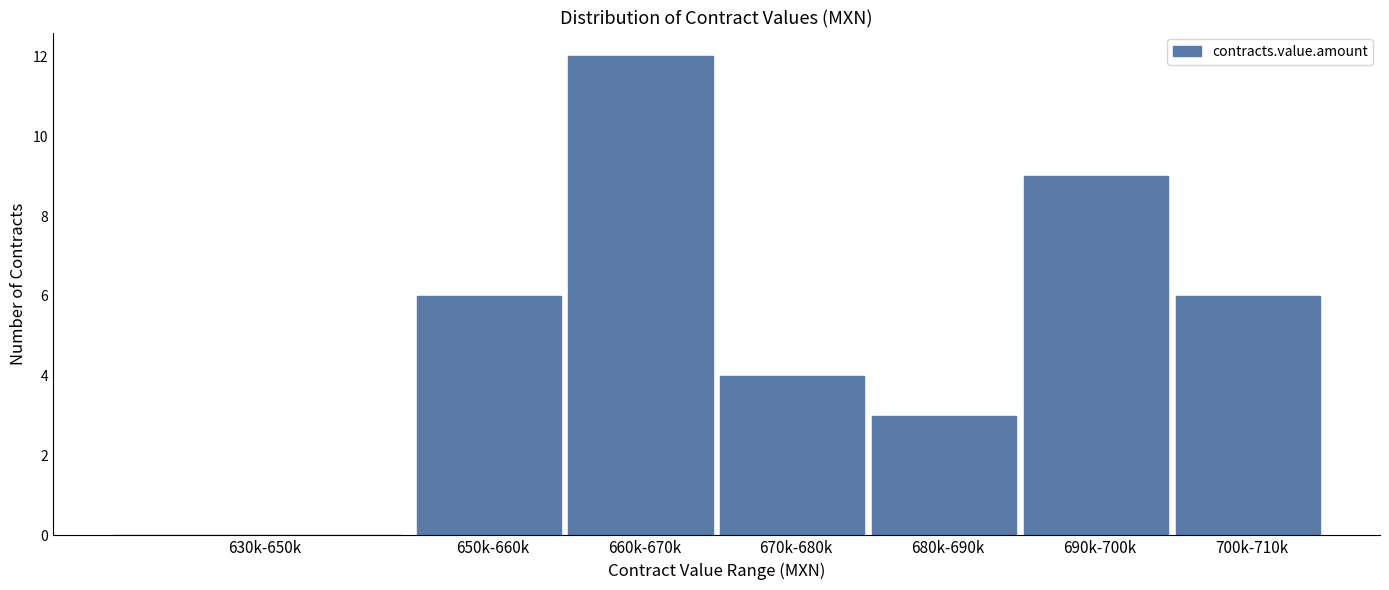

Reading left to right, extract all data points from this chart.

630k-650k=0	650k-660k=6	660k-670k=12	670k-680k=4	680k-690k=3	690k-700k=9	700k-710k=6